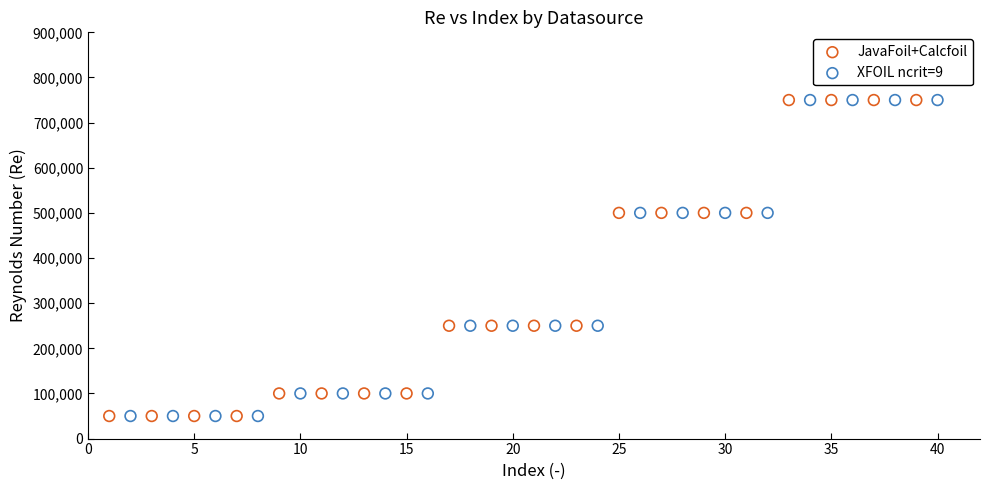

What are all the series names shown in the legend?

JavaFoil+Calcfoil, XFOIL ncrit=9